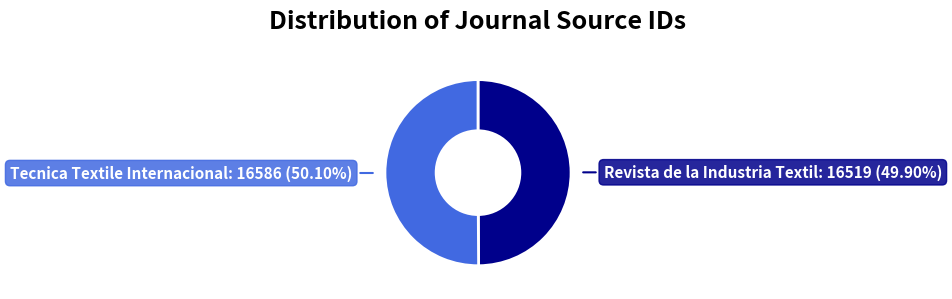

Is there a majority slice in this chart?

Yes